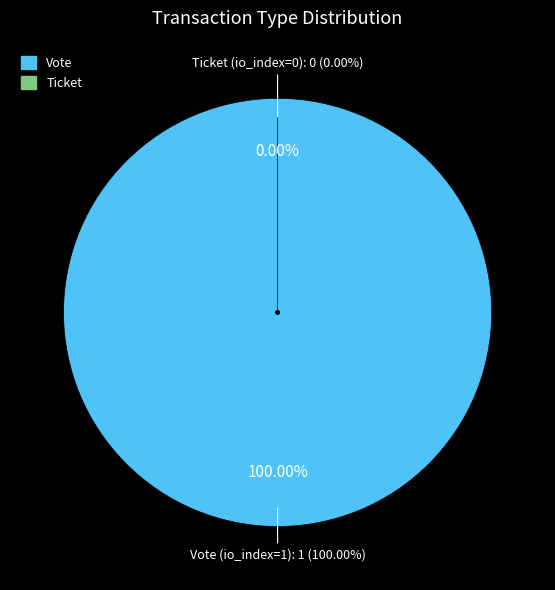

How many segments does this pie chart have?

2